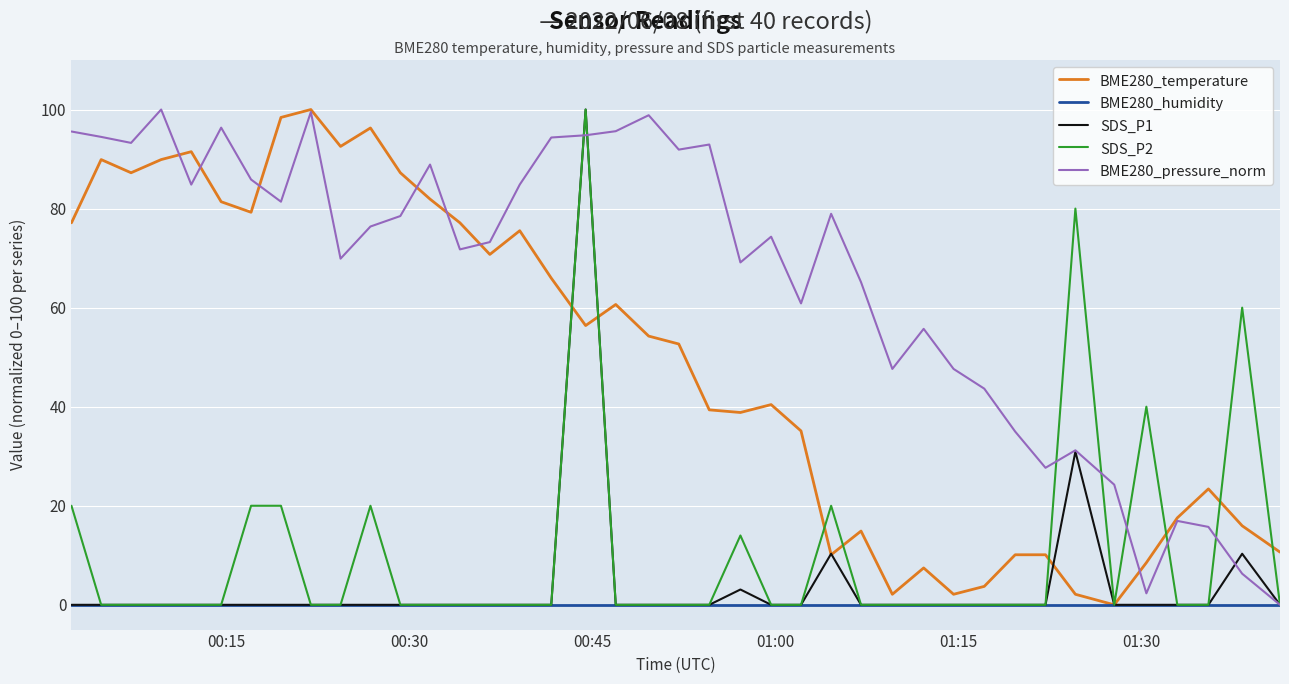

What is the maximum value shown in the chart?

100.0